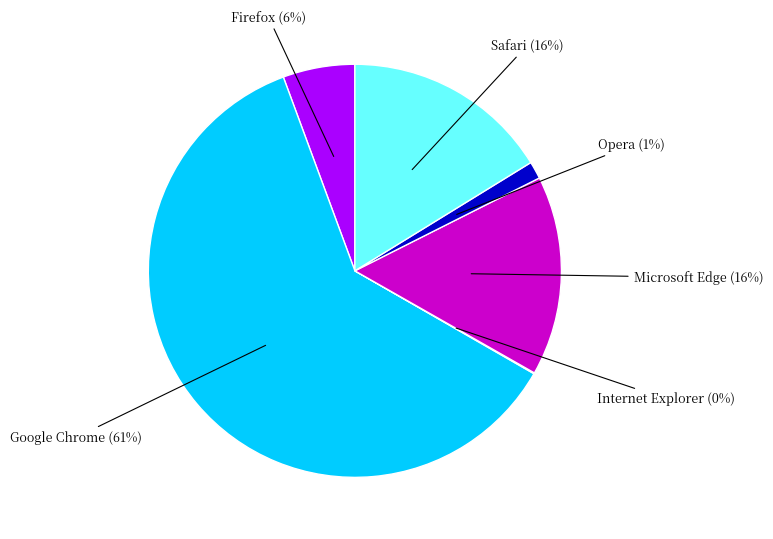

To the nearest percent, what is the combined percentage of Safari and Firefox?

22%